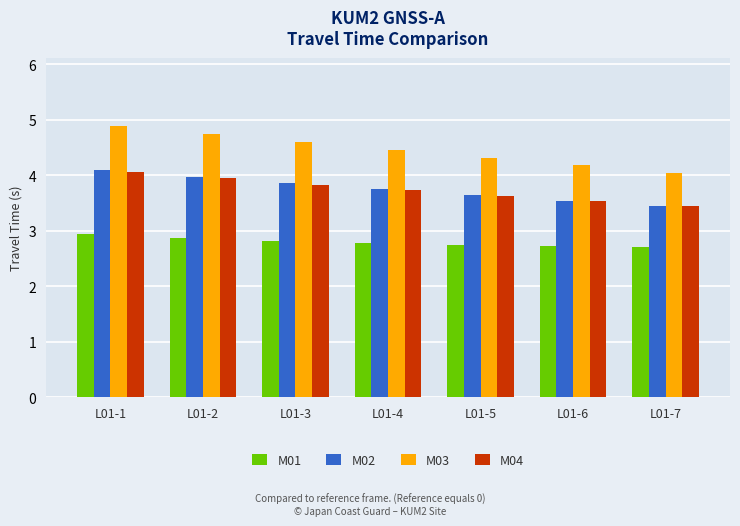

What is the difference between the maximum and minimum values in the M01 series?

0.2